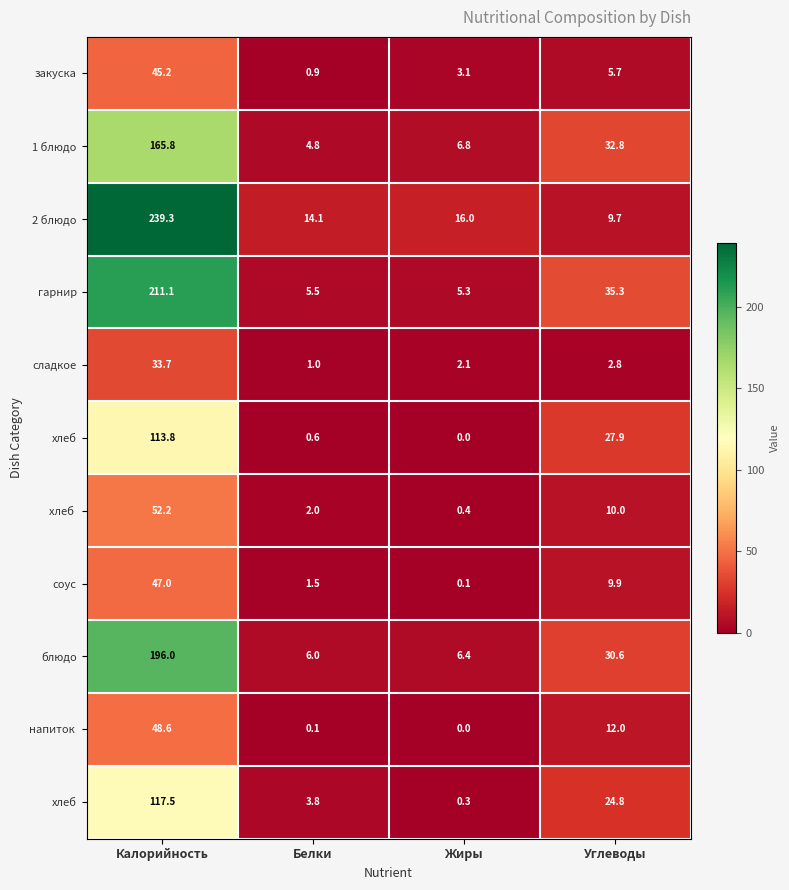

At how many categories does at least one series exceed 237?

1